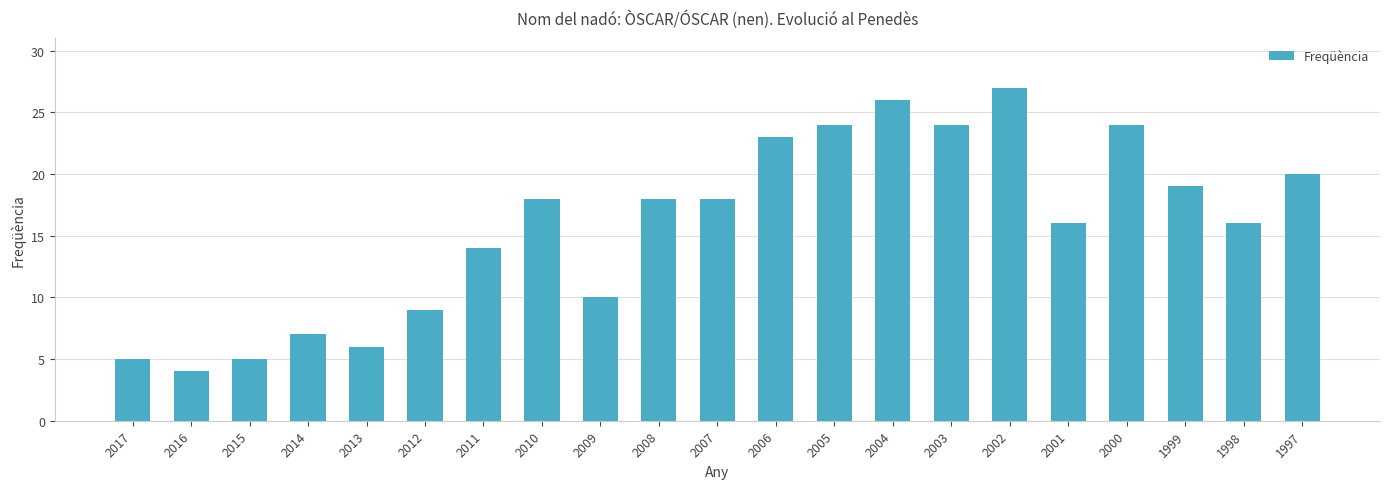

What is the value of the 17th bar from the left?

16